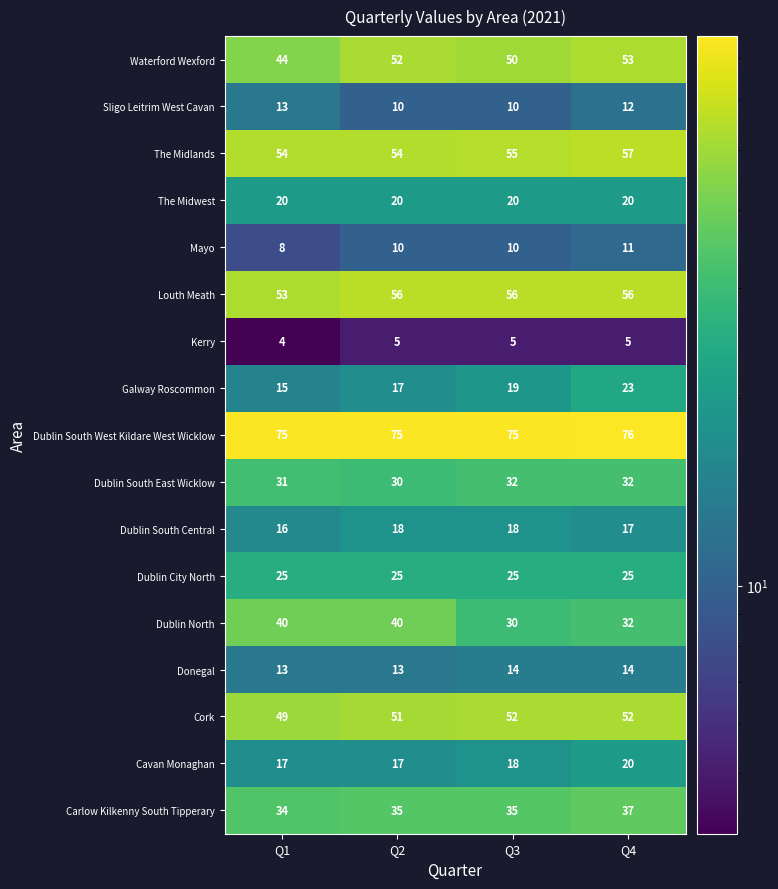

How many distinct data groups are displayed?

17